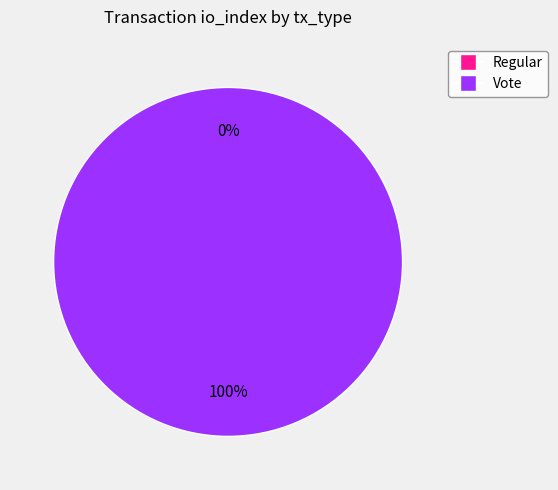

Is it true that Regular is 1% of the pie?

False